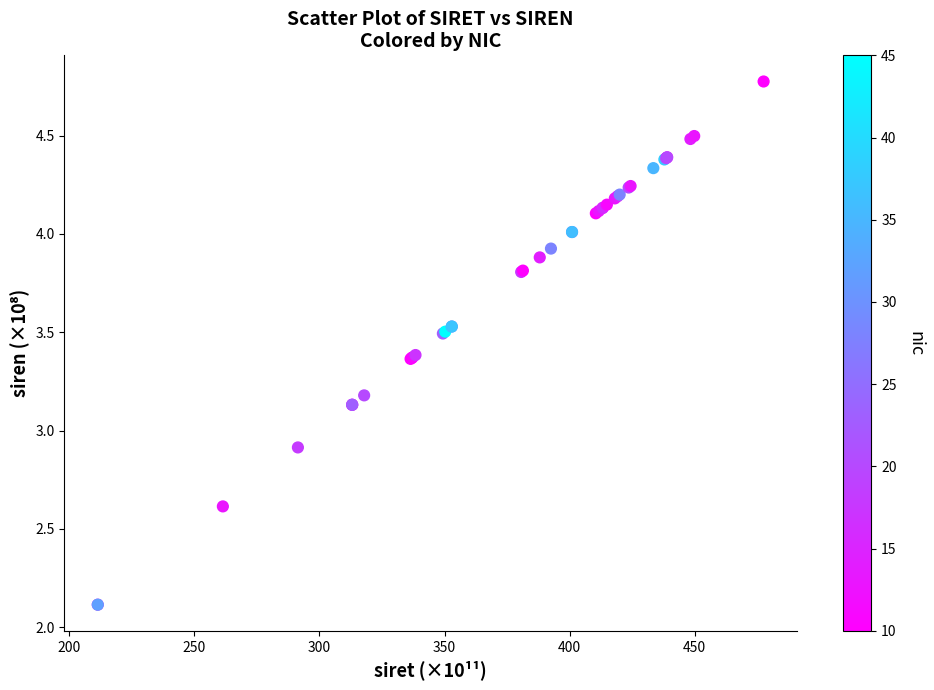

What Y value in the scatter plot is closest to 3?

2.9